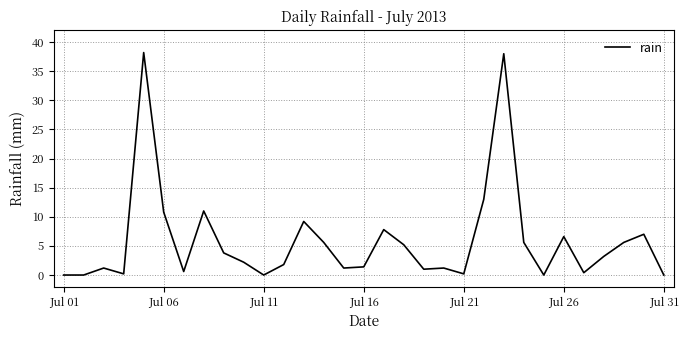

What is the greatest value displayed?

38.2